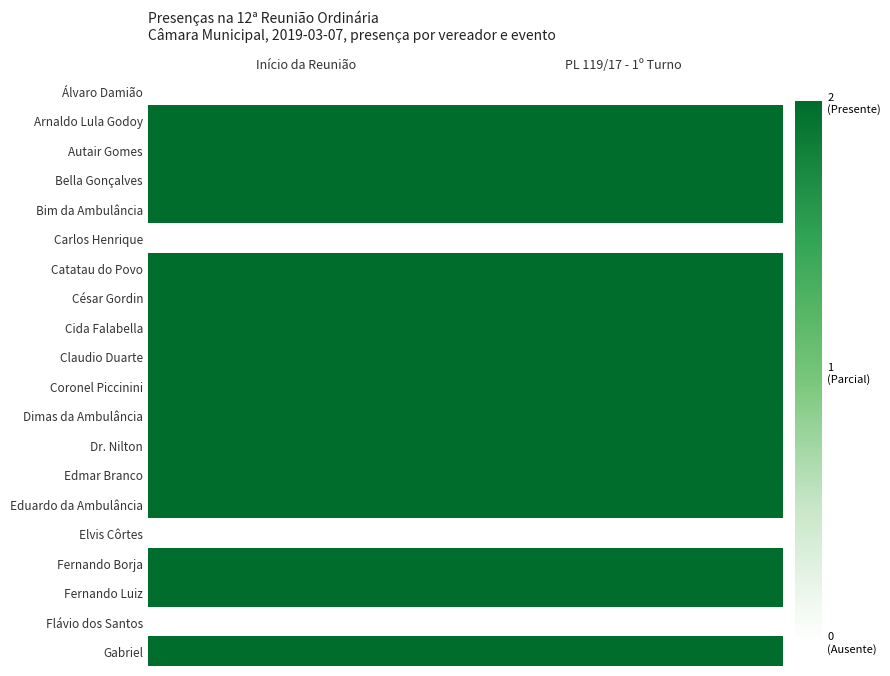

What is the spread (max minus min) of values at PL 119/17 - 1º Turno?

2